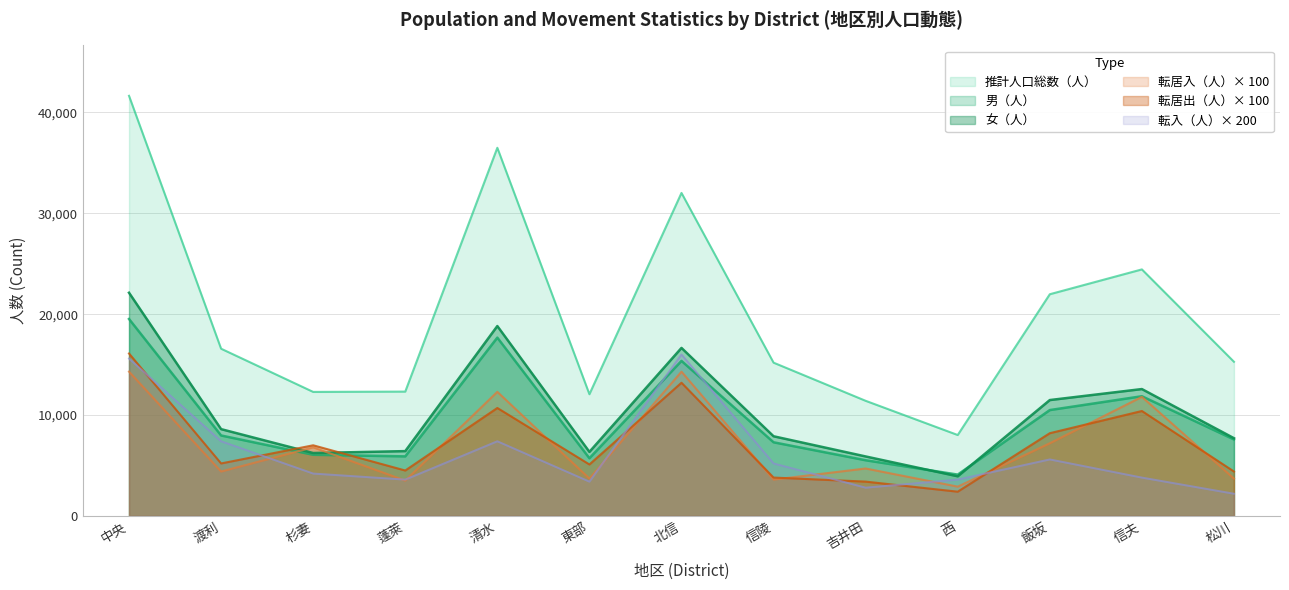

True or false: 推計人口総数（人） has more than 2 interior local peaks.

True